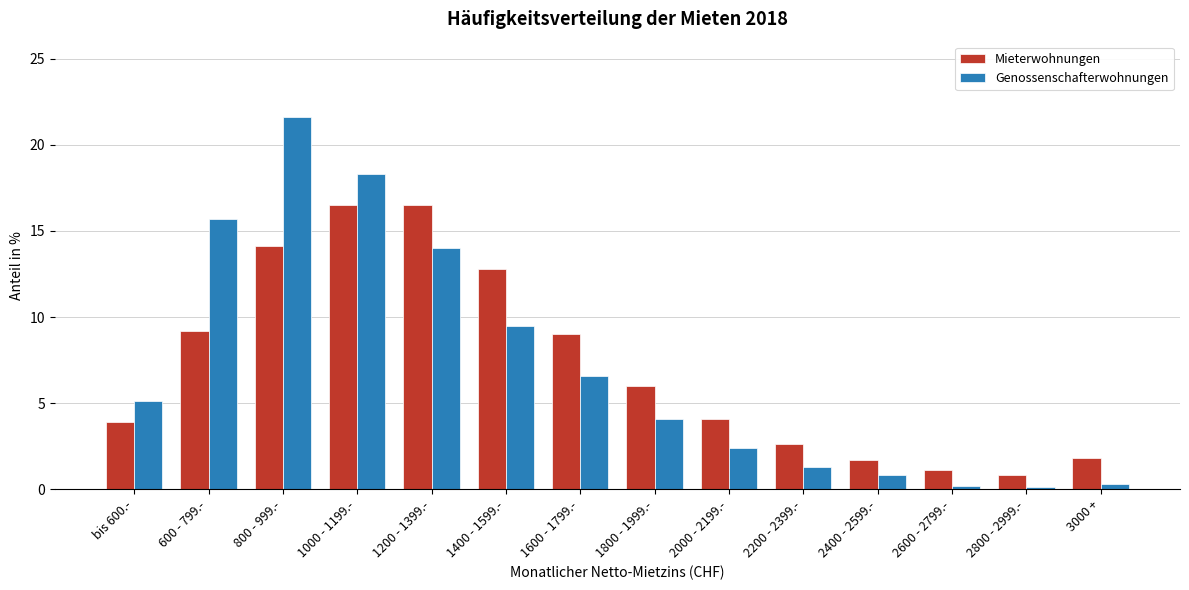

What value does the Genossenschafterwohnungen series have at 2400 - 2599.-?

0.8